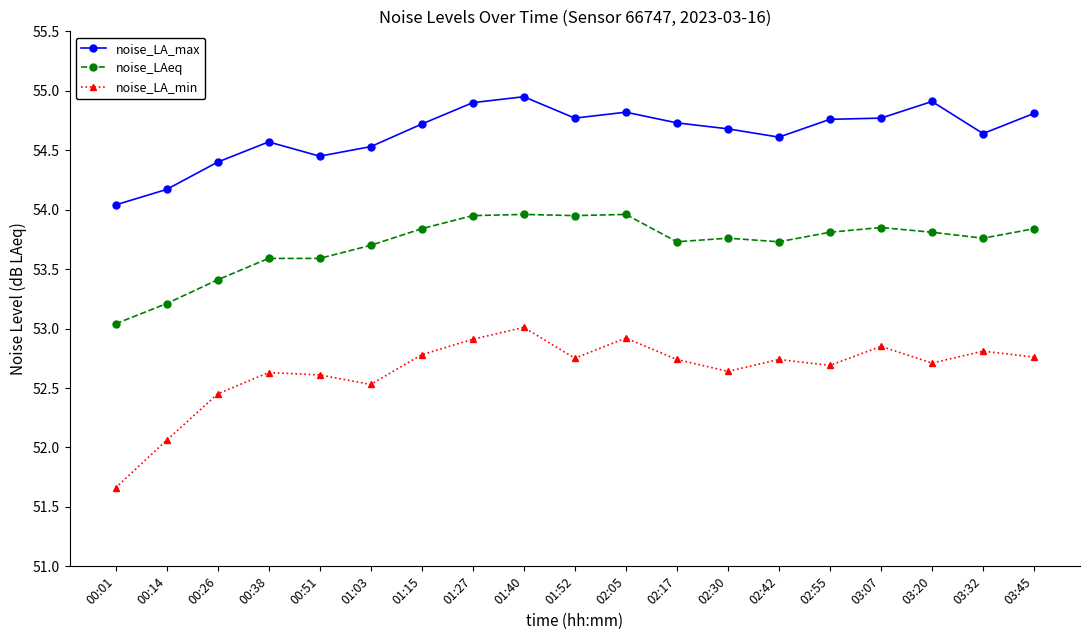

What are all the series names shown in the legend?

noise_LA_max, noise_LAeq, noise_LA_min